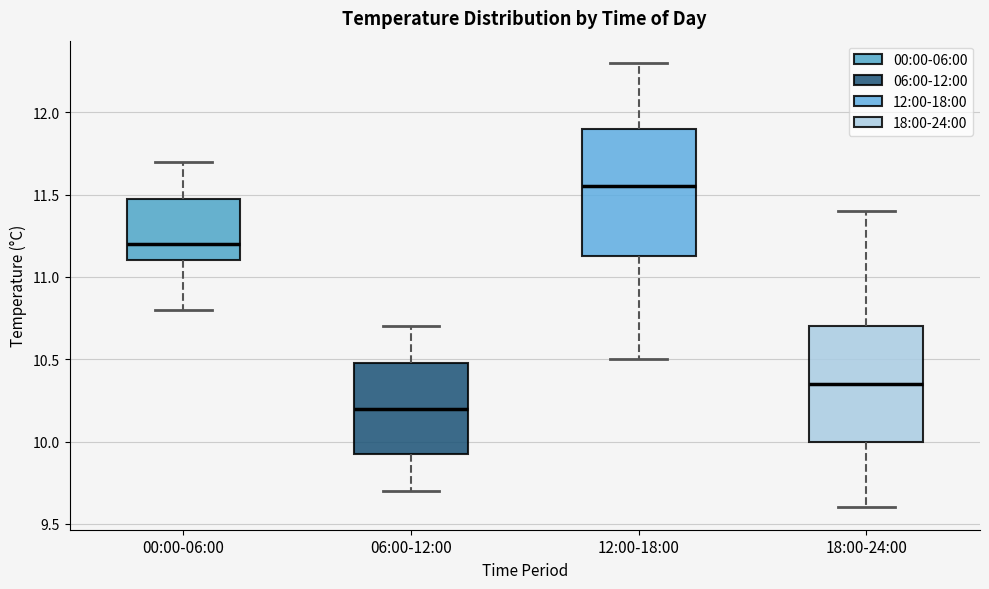

Comparing the boxes themselves (not the whiskers), which one is the tallest?

12:00-18:00